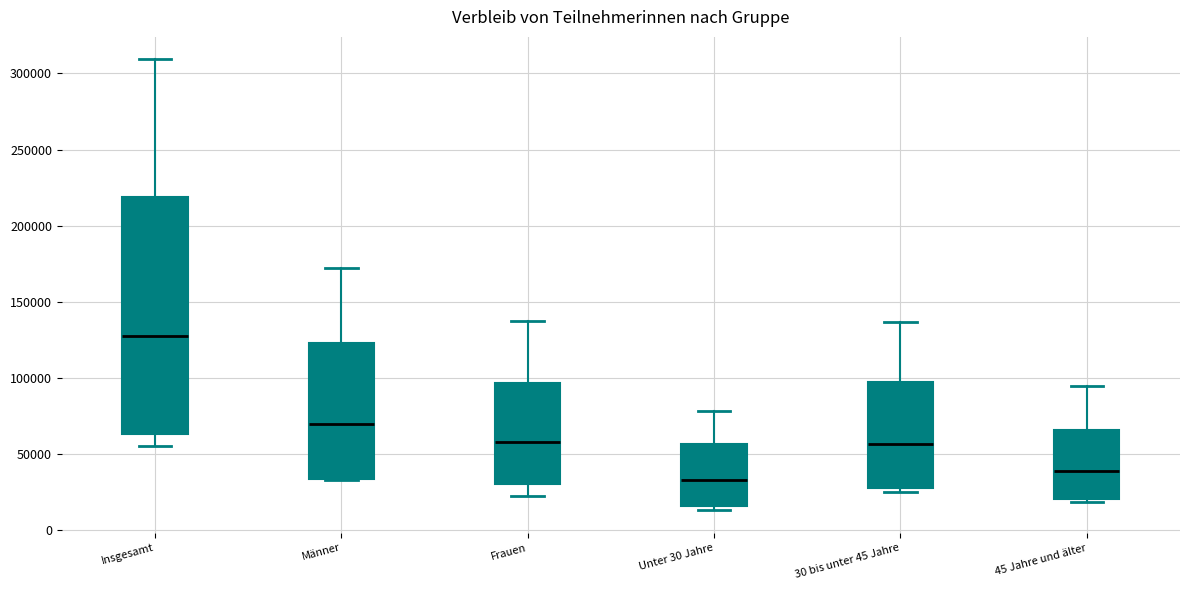

Which box has the lowest median line?

Unter 30 Jahre